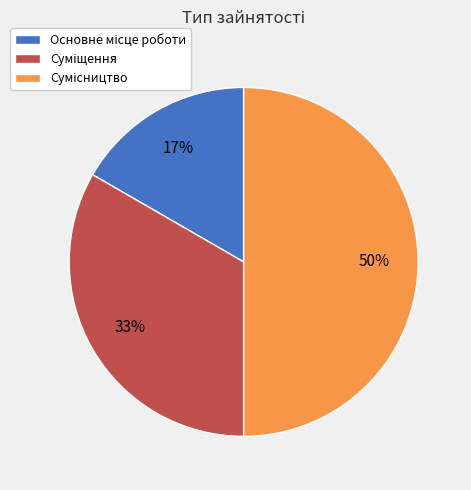

How many slices are in this pie chart?

3